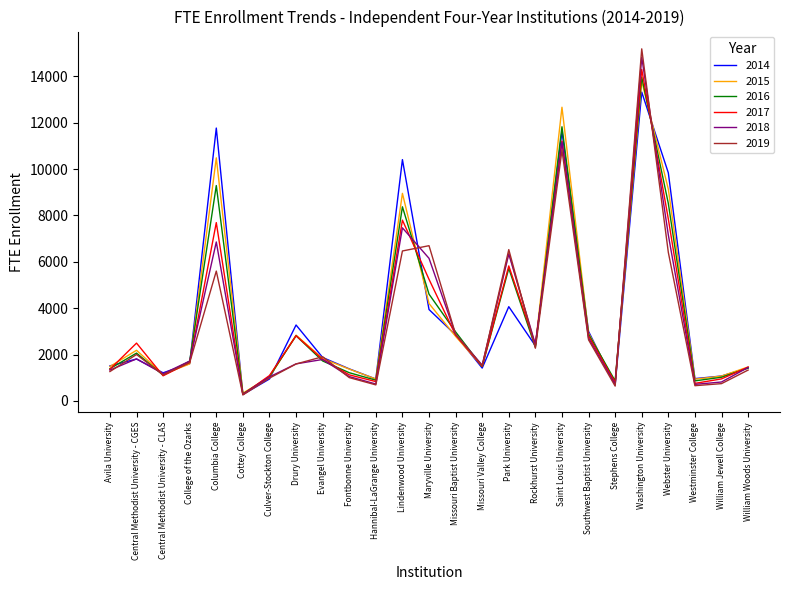

How many series are shown in this chart?

6